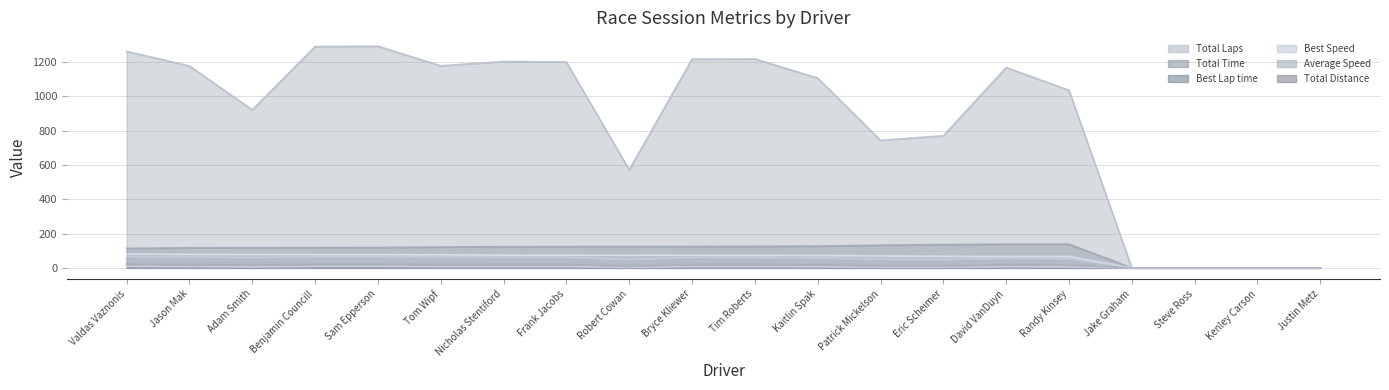

What value does the Total Time series have at David VanDuyn?

1167.3